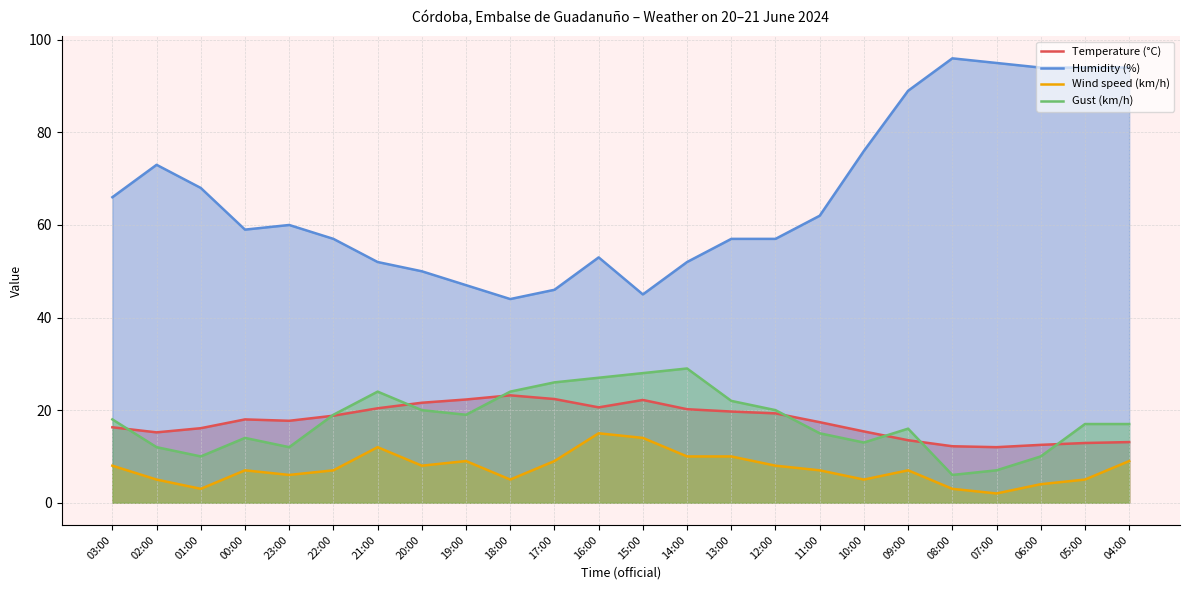

The value of Gust (km/h) at 04:00 is 17.0. True or false?

True